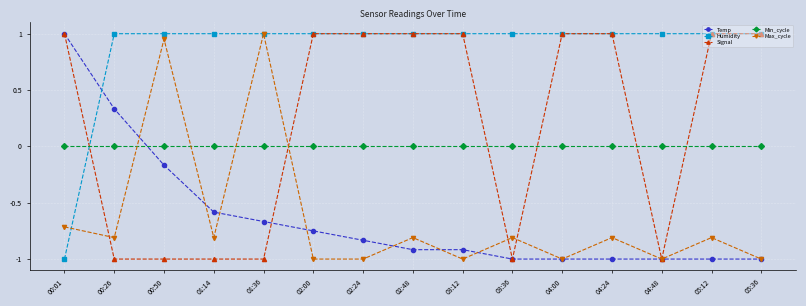

What is the difference between the highest and lowest values at 01:36?

2.0